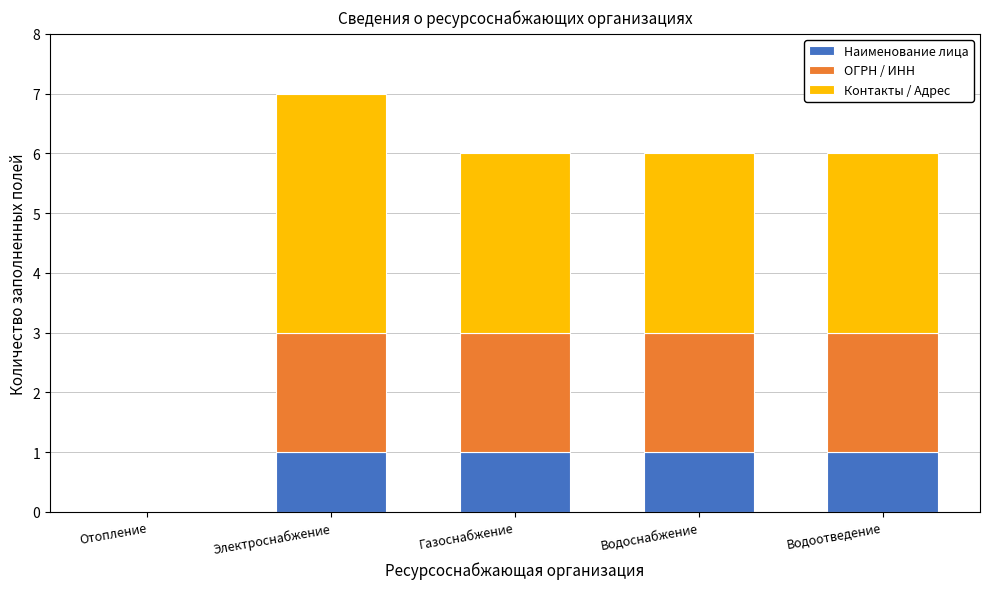

Count the number of data series in this chart.

3